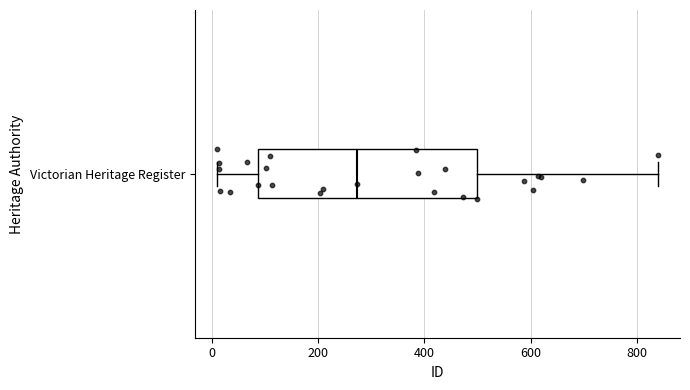

Read this box plot against the x-axis: the position of the median line, the range covered by the box, and the ends of both whiskers. The values are not printed on the chart, so give them approximately, as read against the axis.

median 280, box 80 to 500, whiskers 0 to 840